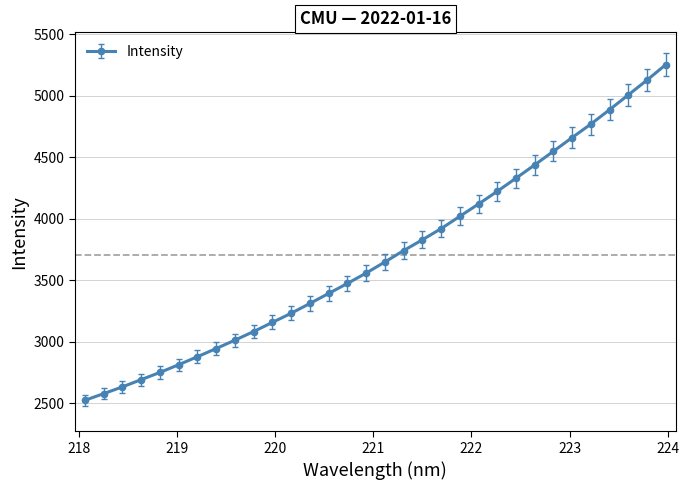

True or false: there are more than 2 points higher than both neighbors.

False